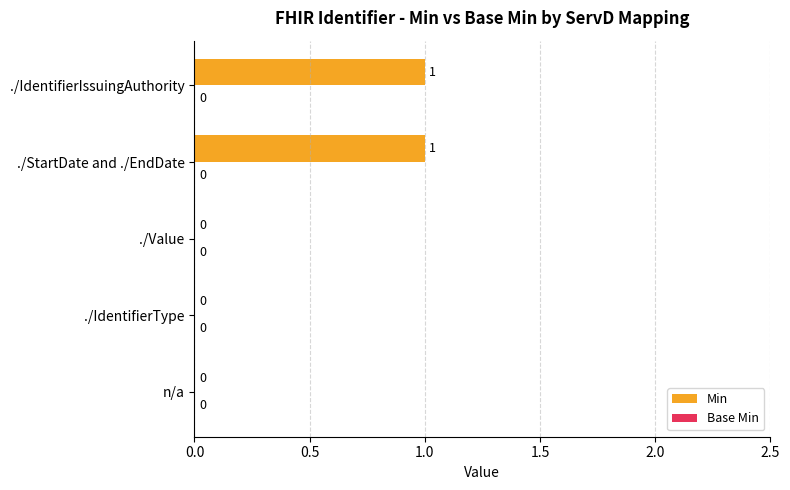

The value at ./Value is 0. True or false?

True